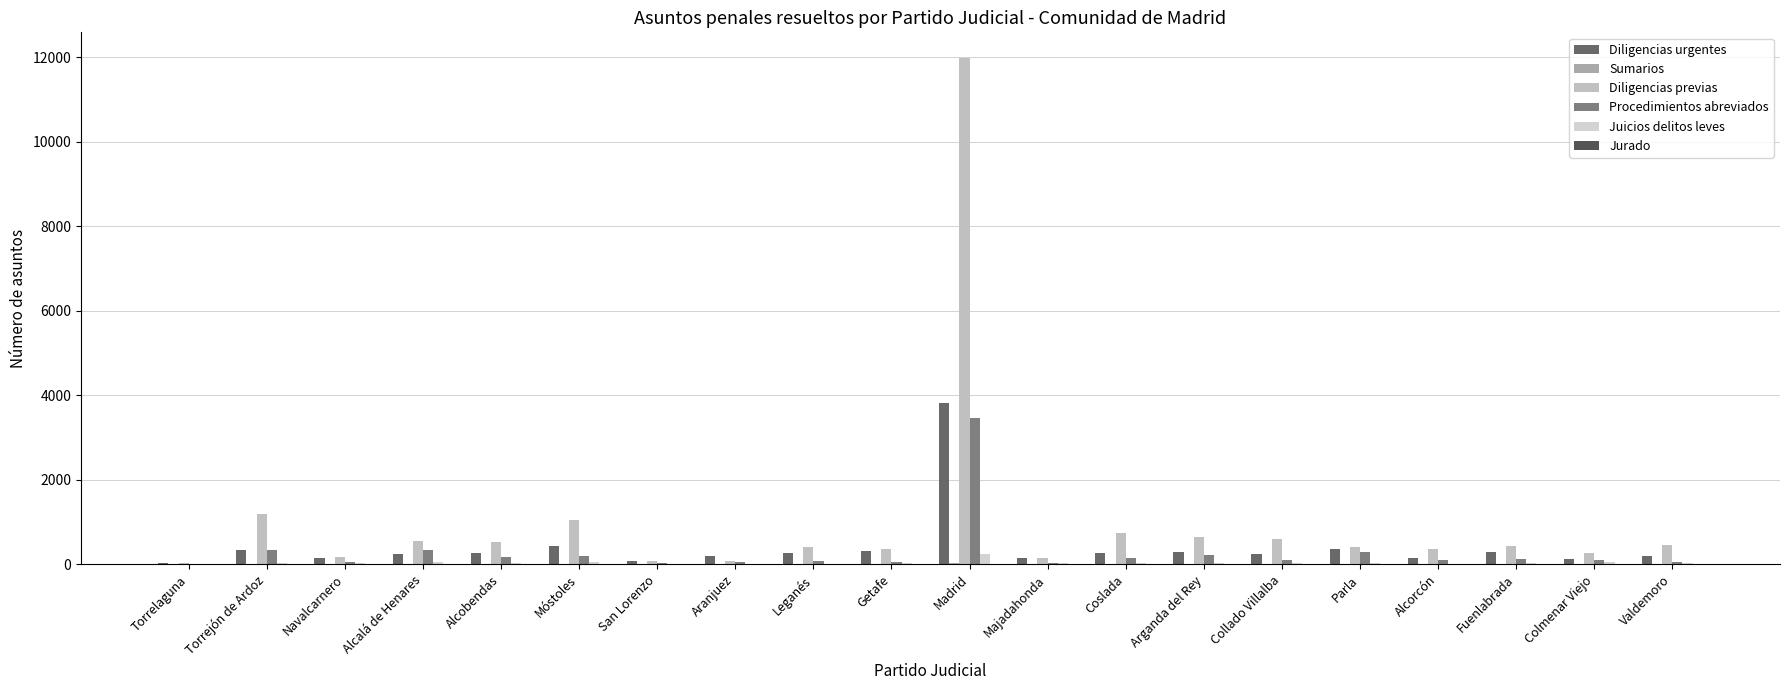

The value of Procedimientos abreviados at Valdemoro is 63. True or false?

True